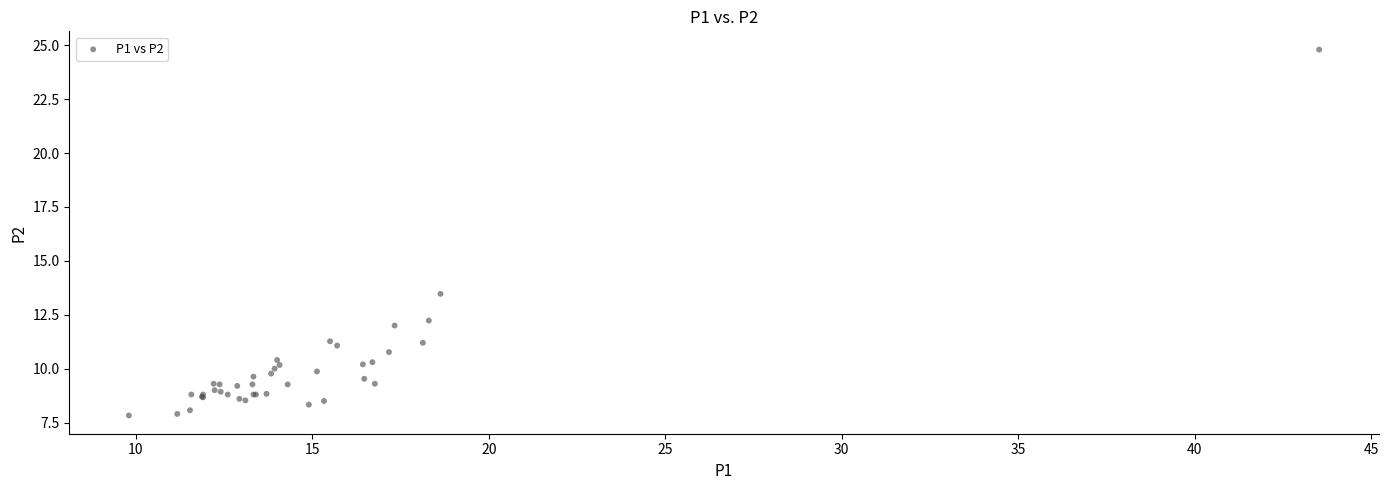

What Y value in the scatter plot is closest to 16?

13.5